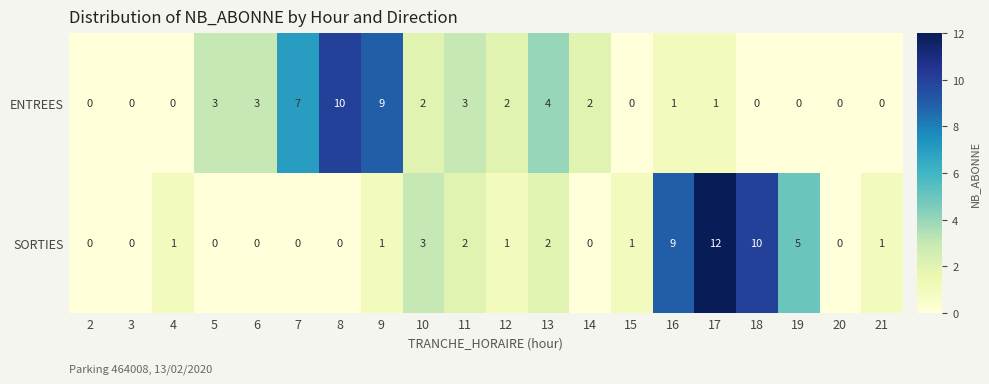

Which series has the largest range (max minus min)?

SORTIES